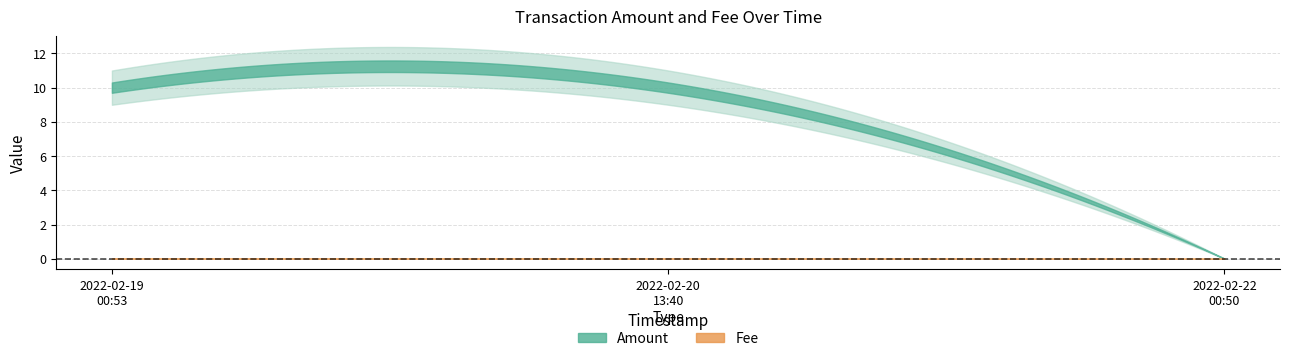

Reading left to right, transcribe all the data shown in this chart.

Amount: 10.0	10.0	0.0
Fee: 0.0	0.0	0.0